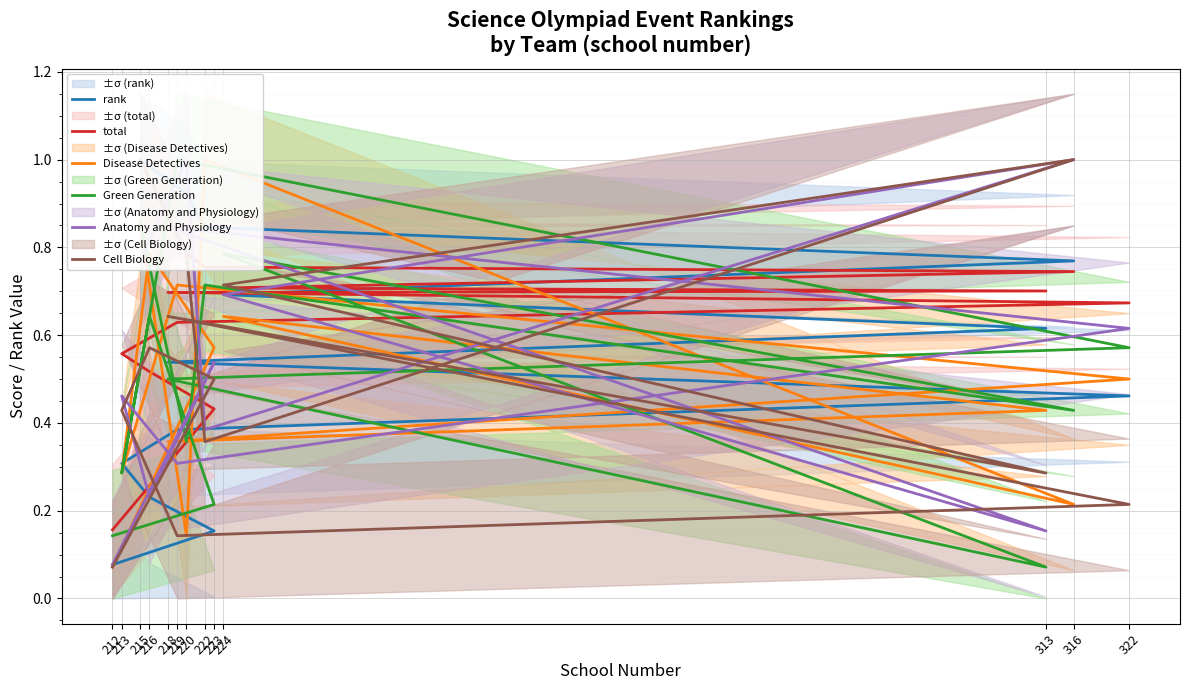

What is the spread (max minus min) of values at 222?

0.6